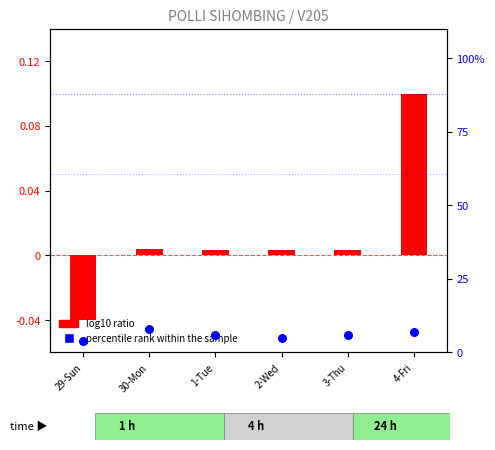

What is the total value across all series at 29-Sun?

4.0